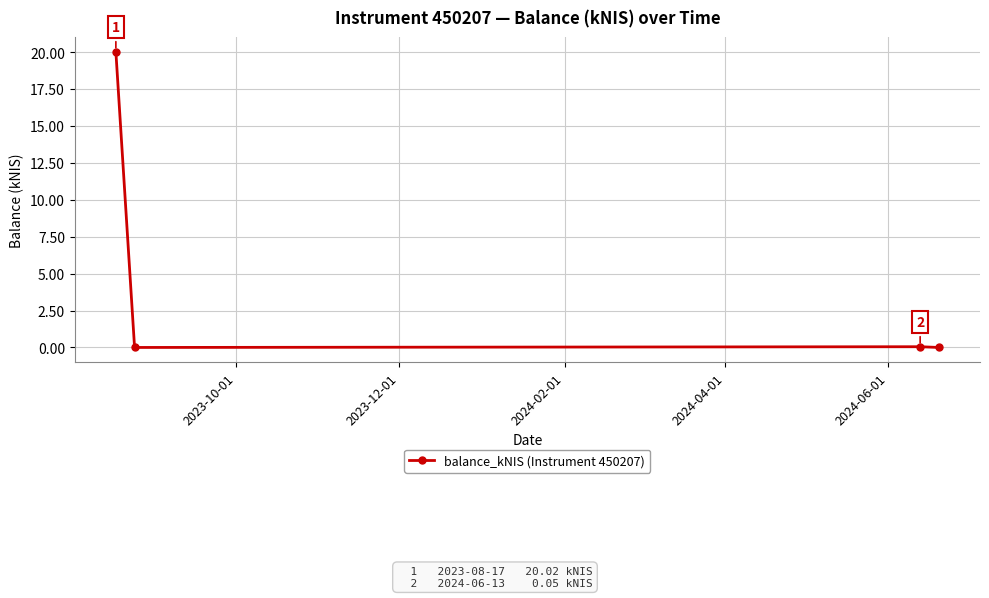

What is the difference between the maximum and minimum values?

20.0